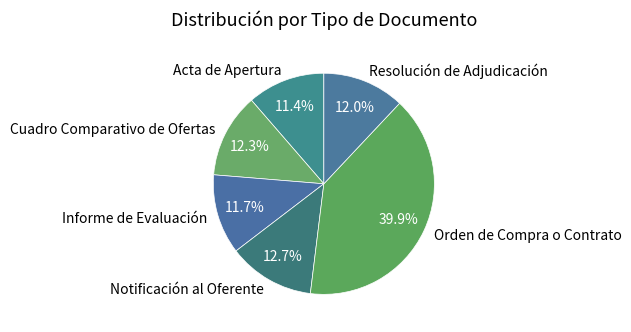

To the nearest percent, what portion does Resolución de Adjudicación represent?

12%